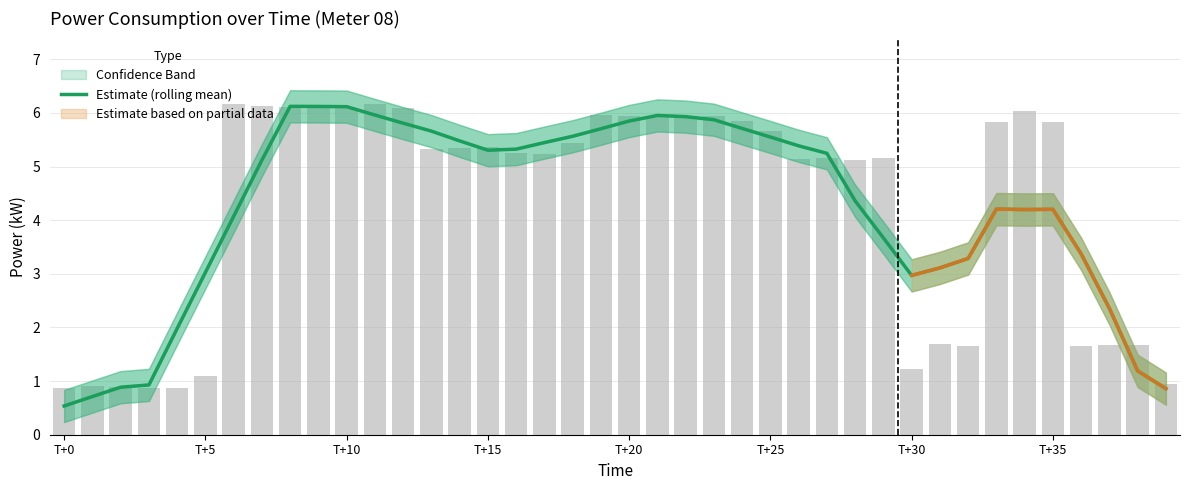

Reading right to left, list all the values displayed in this chart.

0.9	1.2	2.4	3.4	4.2	4.2	4.2	3.3	3.1	3.0	3.7	4.4	5.2	5.4	5.6	5.7	5.9	5.9	6.0	5.8	5.7	5.6	5.4	5.3	5.3	5.5	5.7	5.8	6.0	6.1	6.1	6.1	5.1	4.1	3.0	2.0	0.9	0.9	0.7	0.5